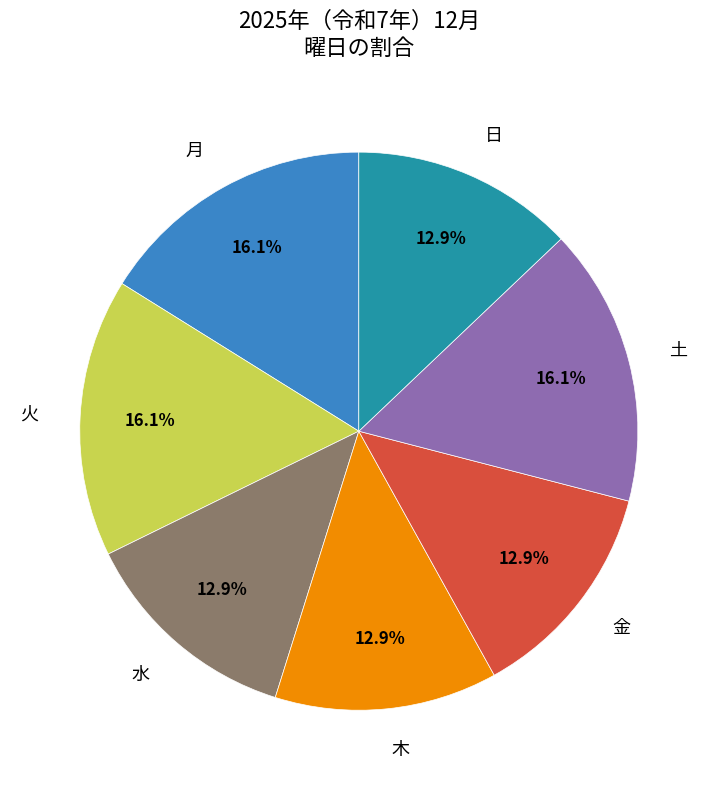

To the nearest percent, what percentage of the pie is 月?

16%